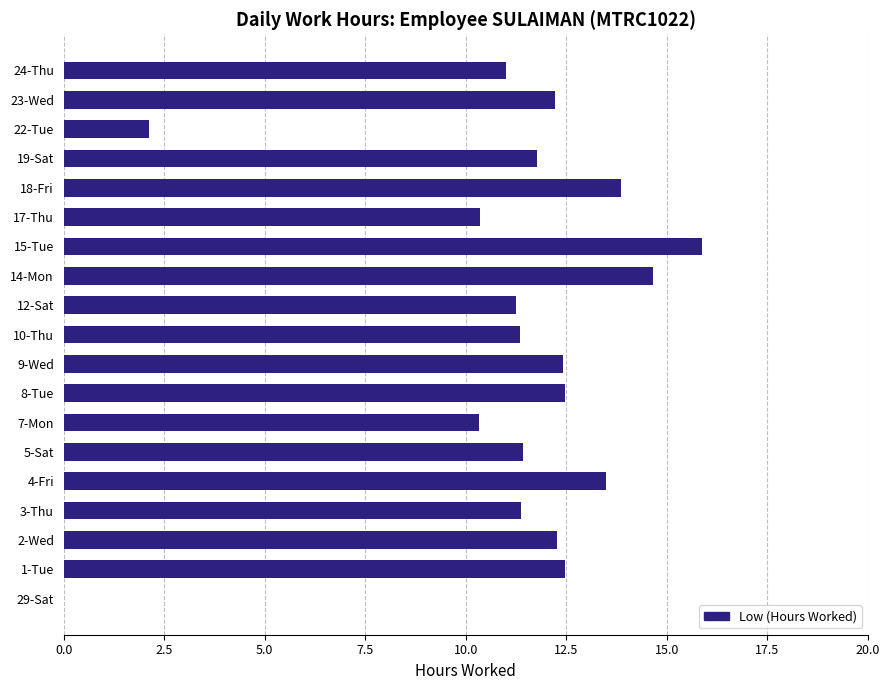

What is the maximum value shown in the chart?

15.9